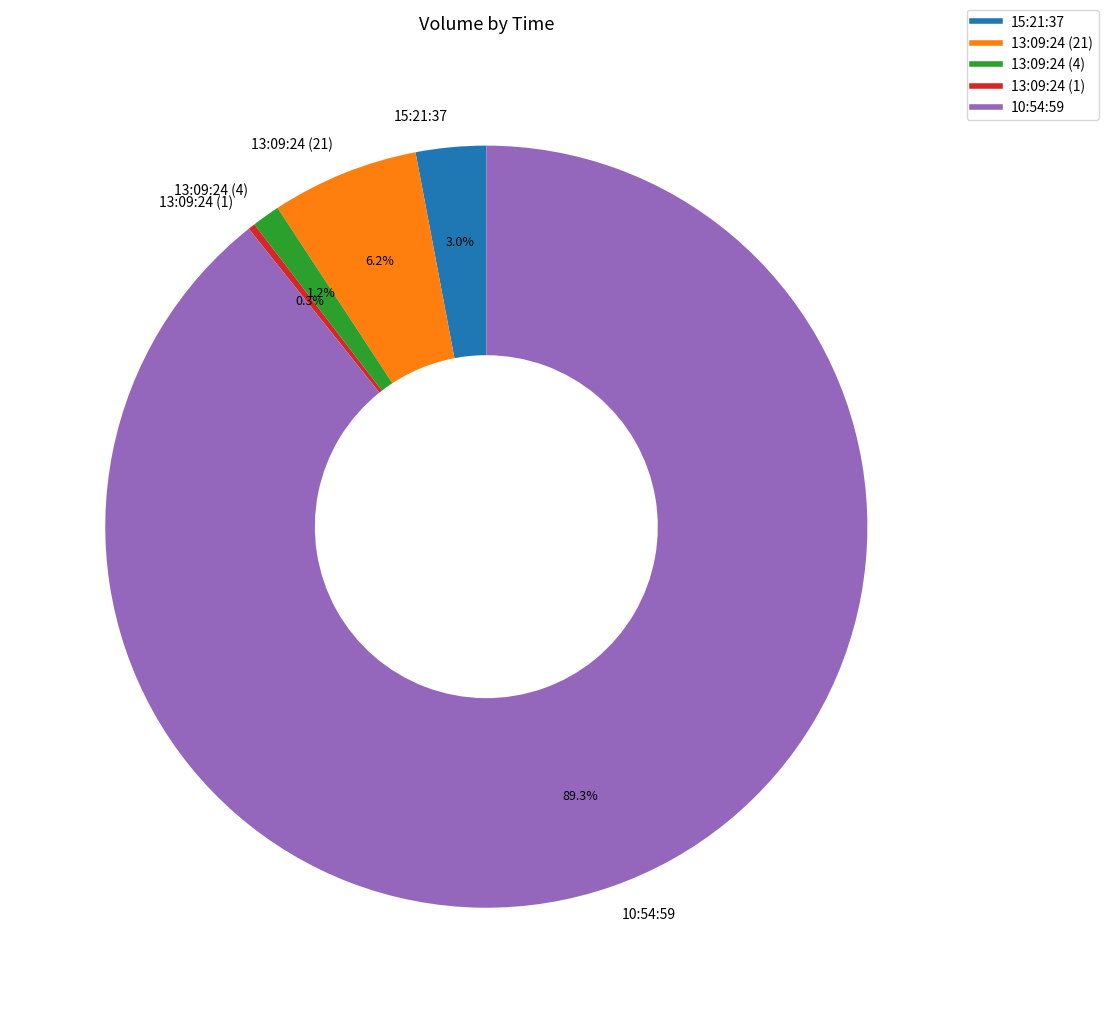

Which slice is the smallest?

13:09:24 (1)